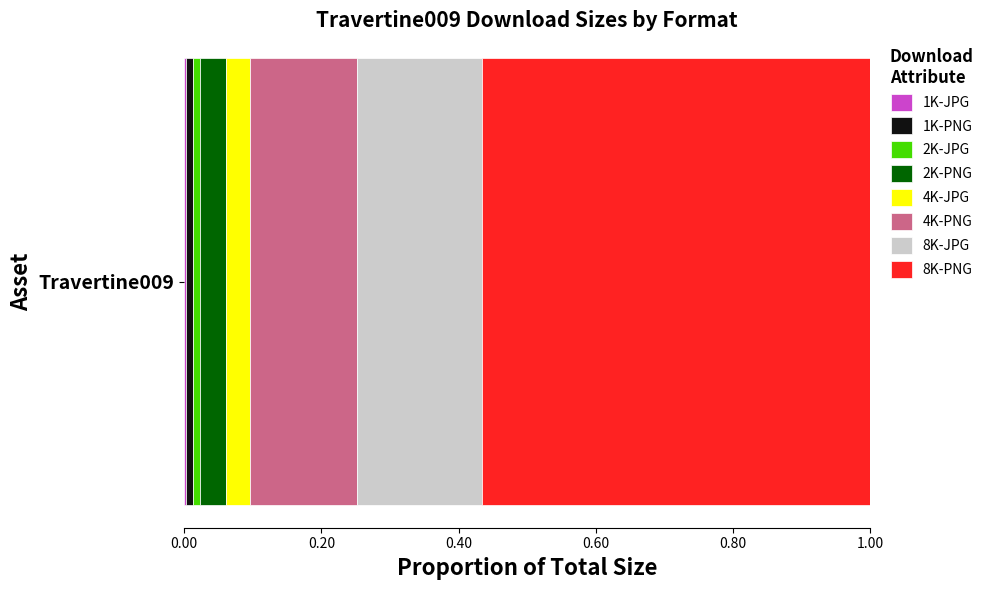

Reading left to right, what are all the values shown in this chart?

2869932	8877150	8693316	34870136	32426953	142422474	166541714	516187855